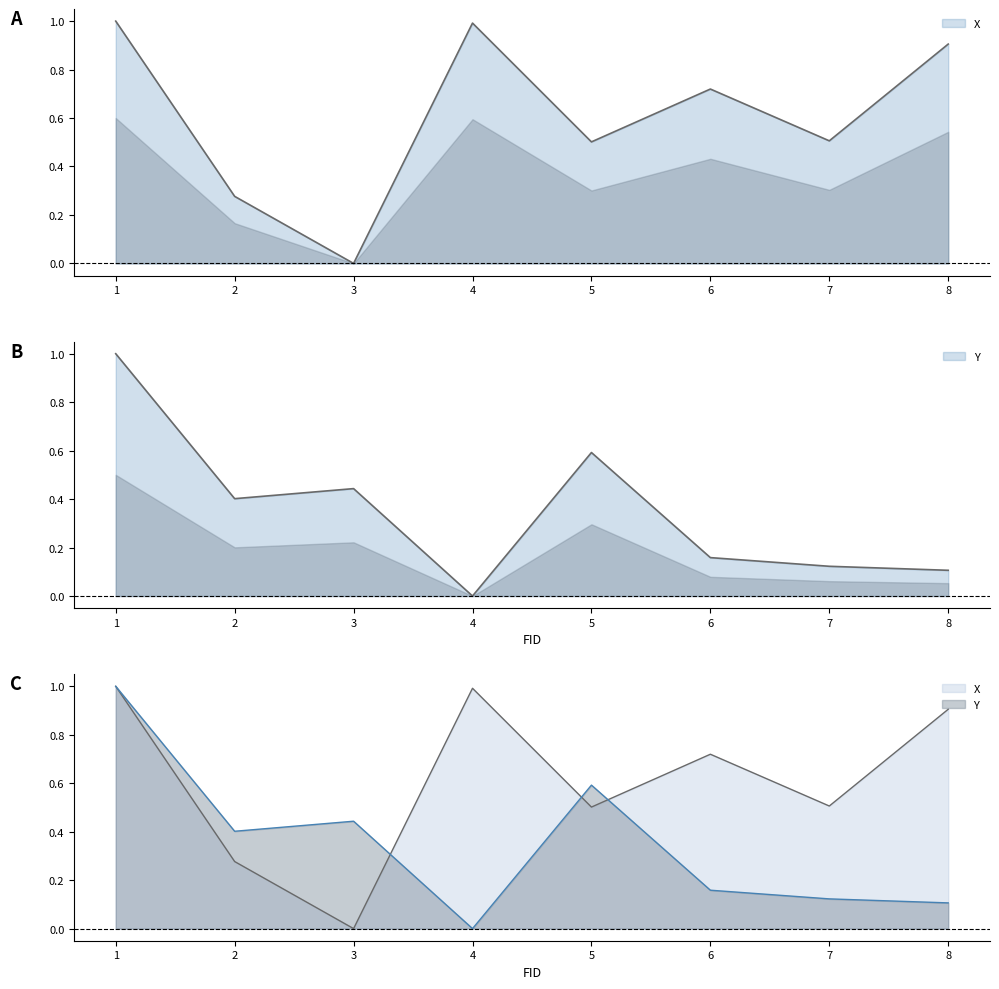

Read the X value at 2.

0.3